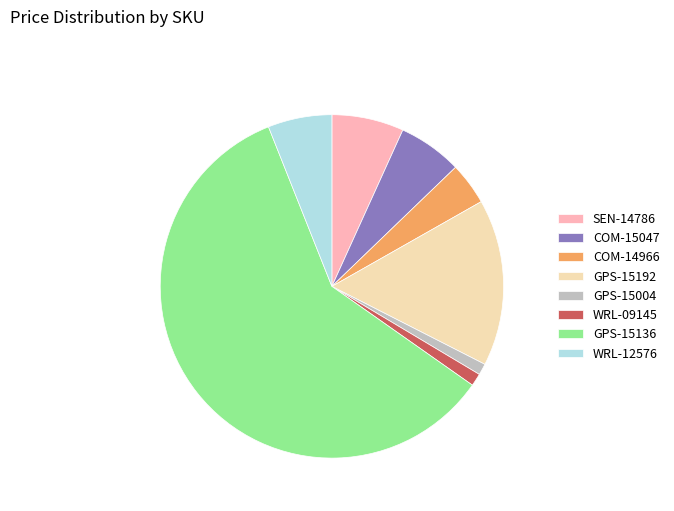

Which category has the biggest portion of the pie?

GPS-15136